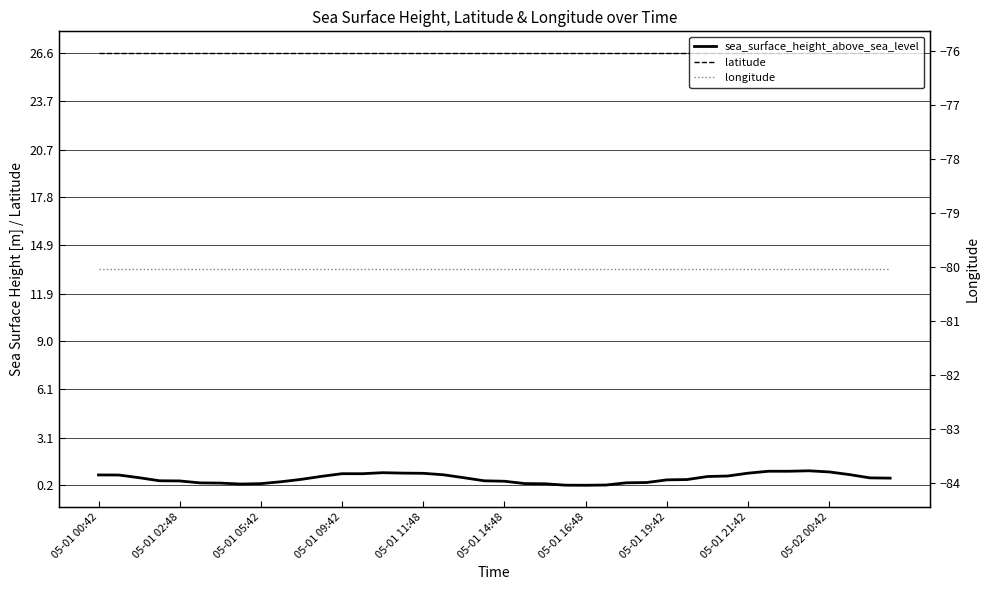

Which series has the largest total across all categories?

latitude